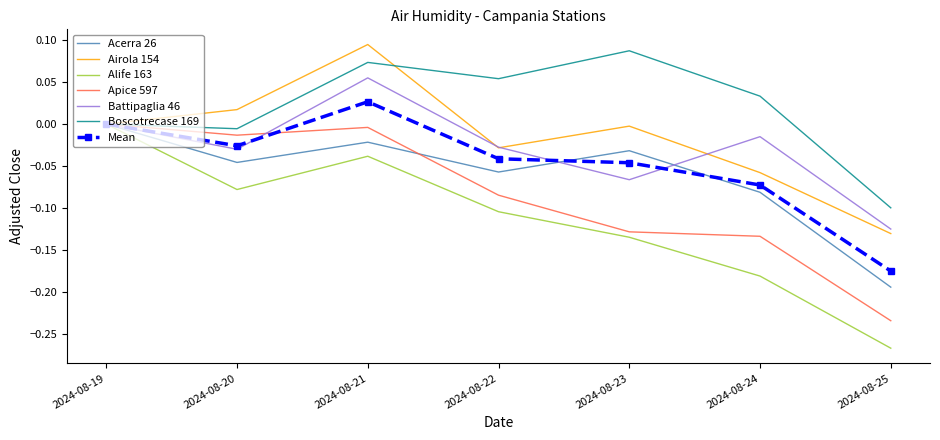

True or false: Apice 597 and Acerra 26 intersect in this chart.

True